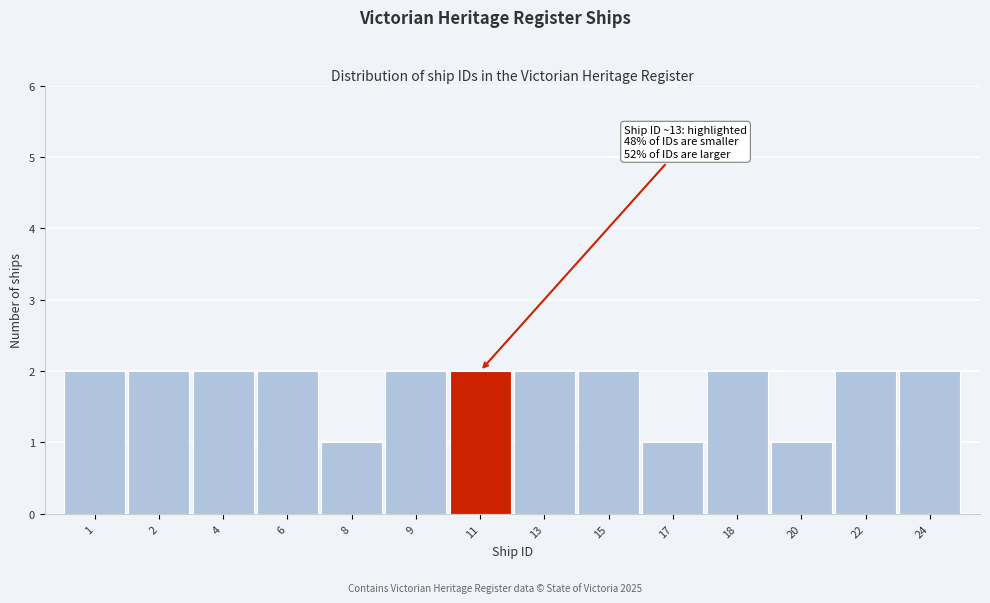

Reading left to right, what are all the values shown in this chart?

1=2	2=2	4=2	6=2	8=1	9=2	11=2	13=2	15=2	17=1	18=2	20=1	22=2	24=2